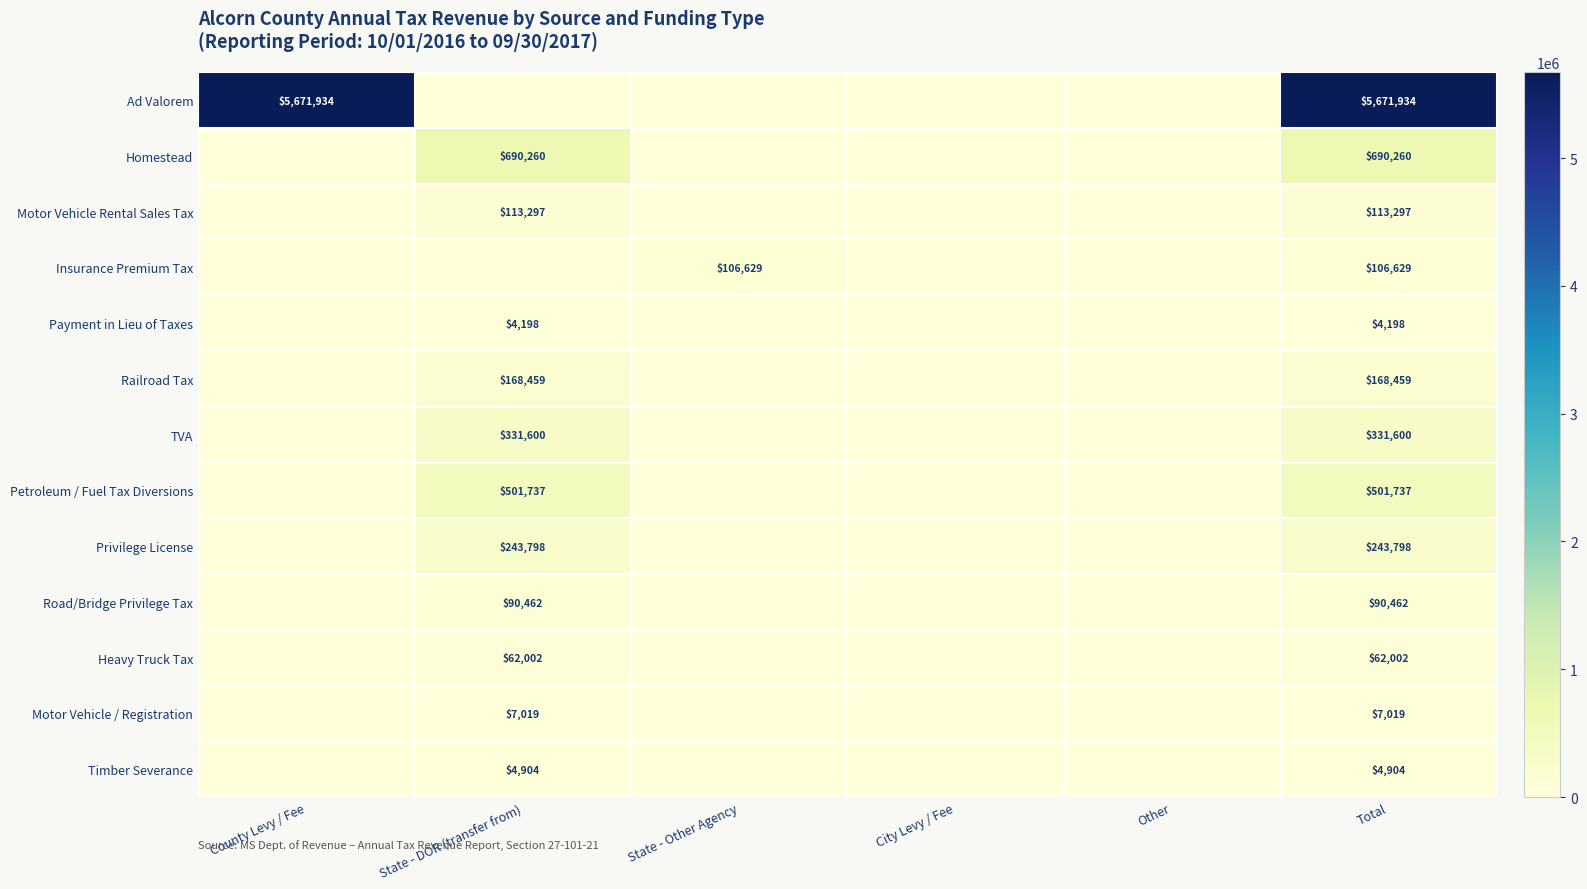

The value of Petroleum / Fuel Tax Diversions at Total is 501737. True or false?

True